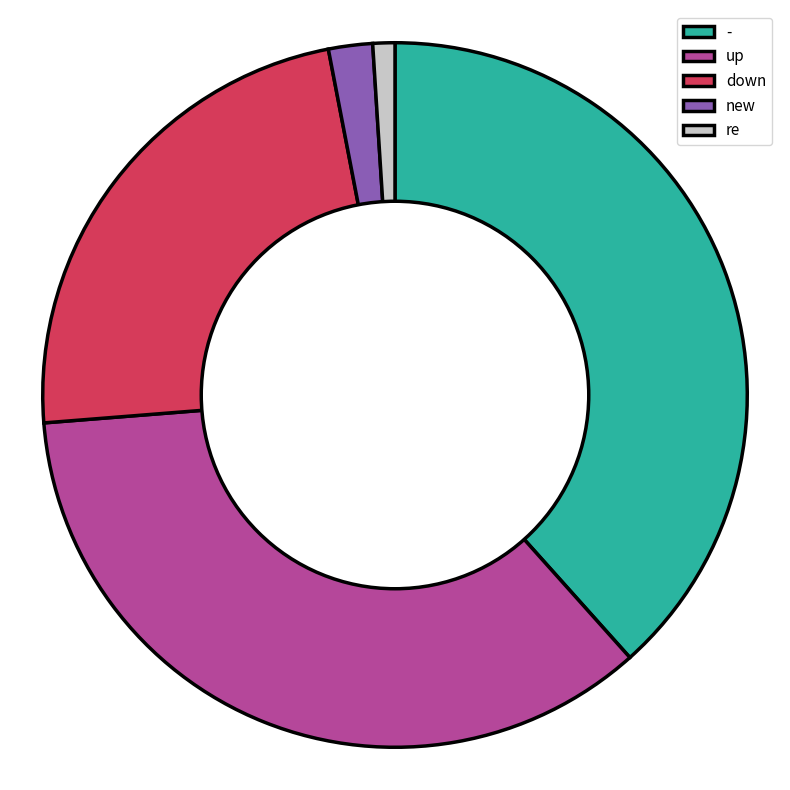

True or false: new accounts for 2% of the total.

True